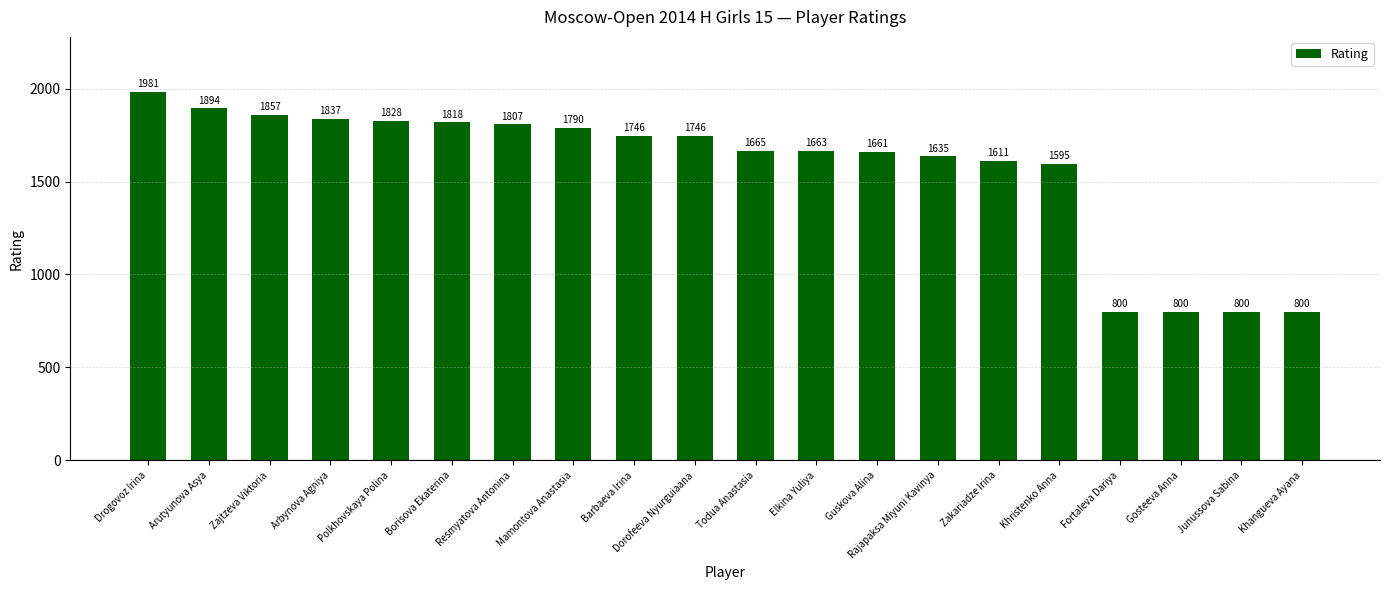

What is the label of the 9th bar from the right?

Elkina Yuliya